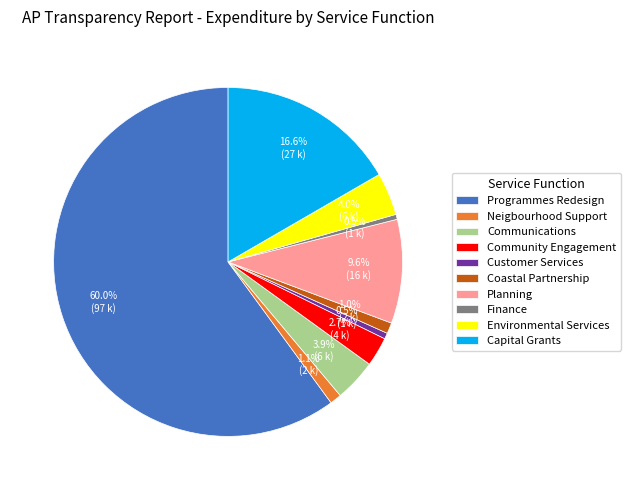

Between Neigbourhood Support and Programmes Redesign, which is larger?

Programmes Redesign